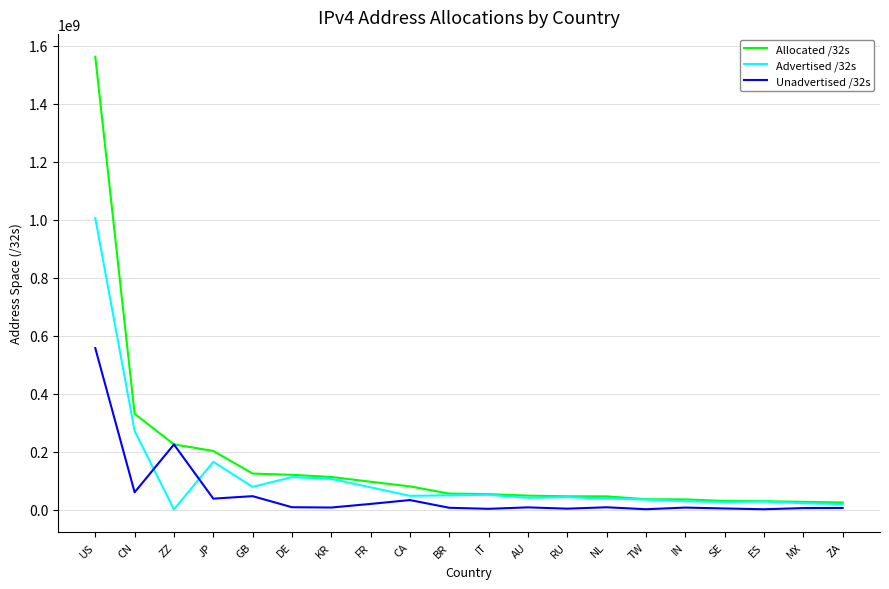

At which category does Unadvertised /32s reach its first local valley?

CN